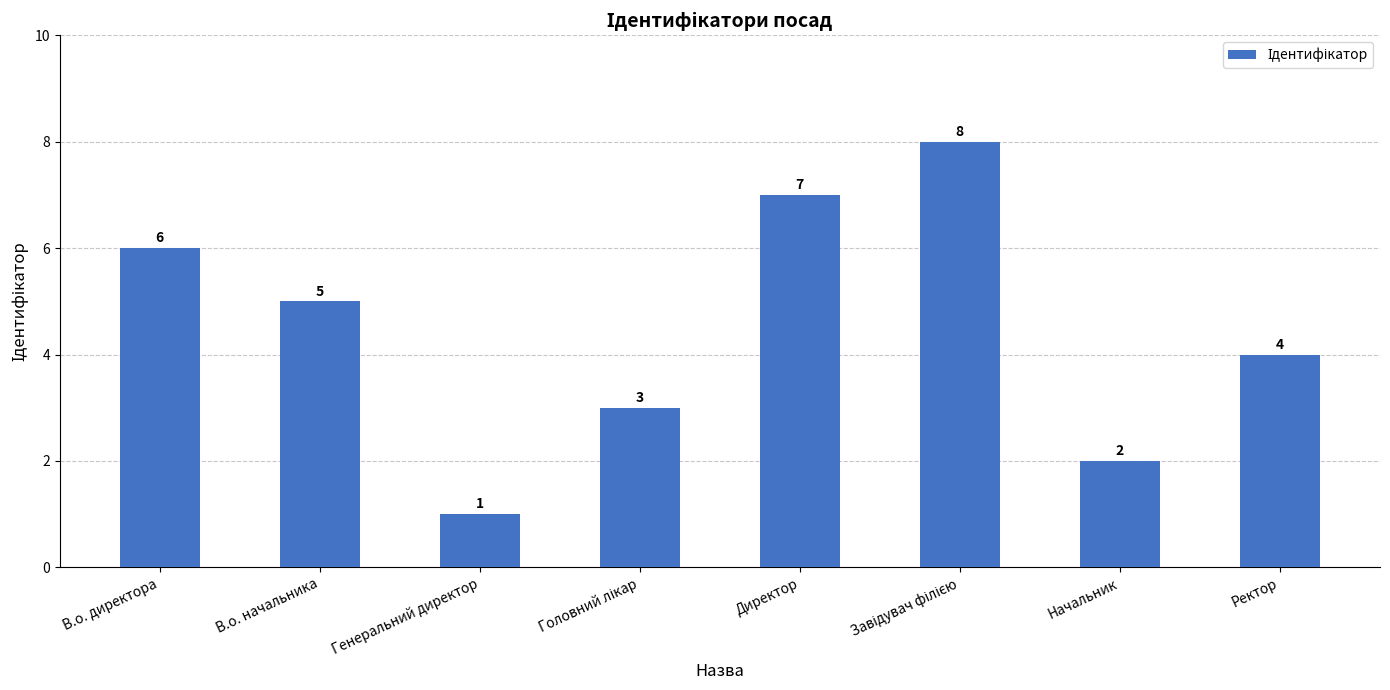

At which category does the chart reach its minimum across all series?

Генеральний директор